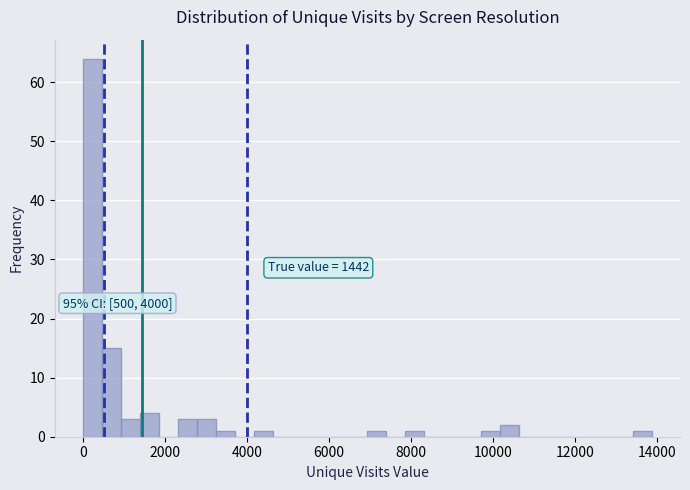

Read against the x-axis, roughly where is the centre of the tallest bar?

200